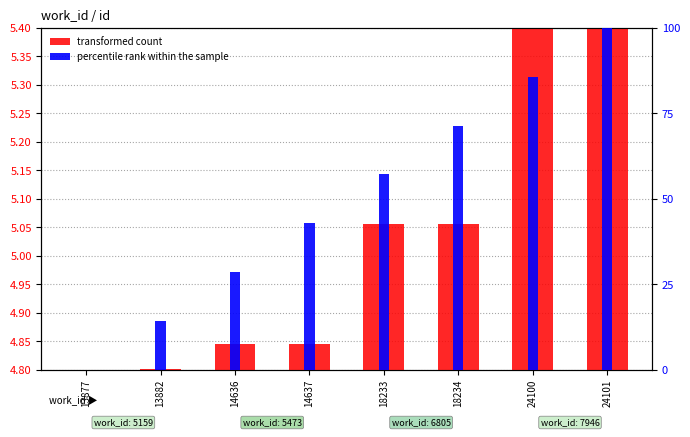

Rank the series by their maximum value, from lowest to highest.

transformed count, percentile rank within the sample